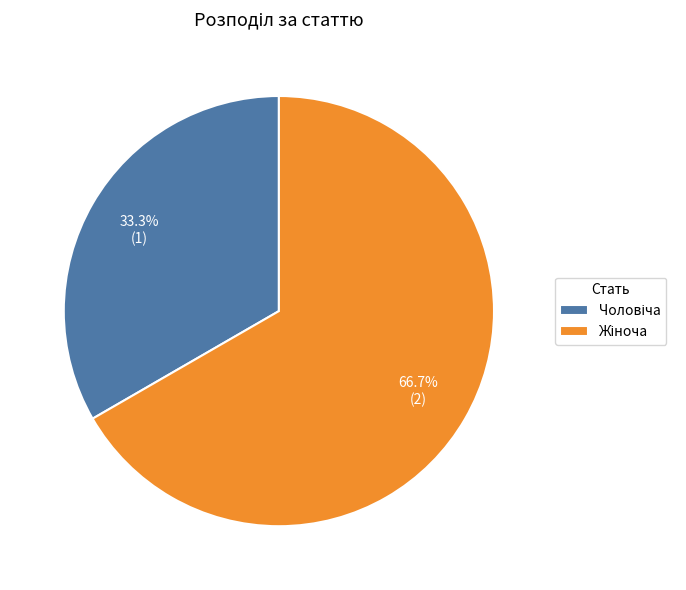

To the nearest percent, what is the difference between the largest and smallest slice percentages?

33%